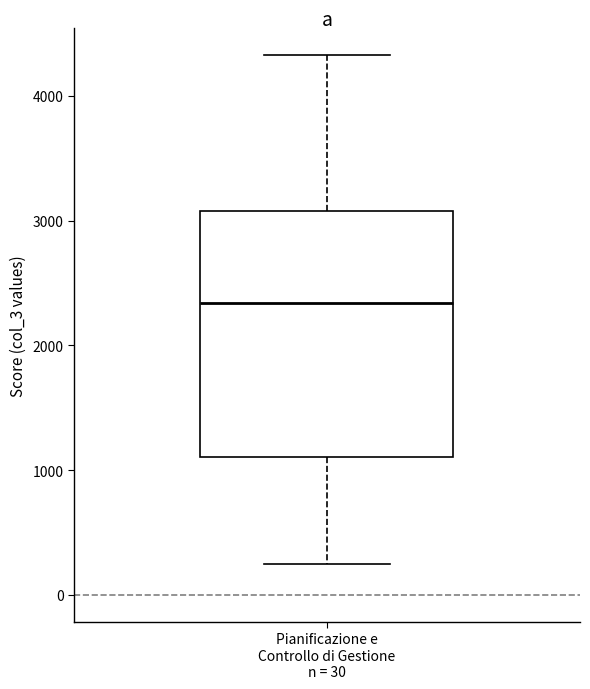

Read this box plot against the y-axis: the position of the median line, the range covered by the box, and the ends of both whiskers. The values are not printed on the chart, so give them approximately, as read against the axis.

median 2300, box 1100 to 3100, whiskers 300 to 4300